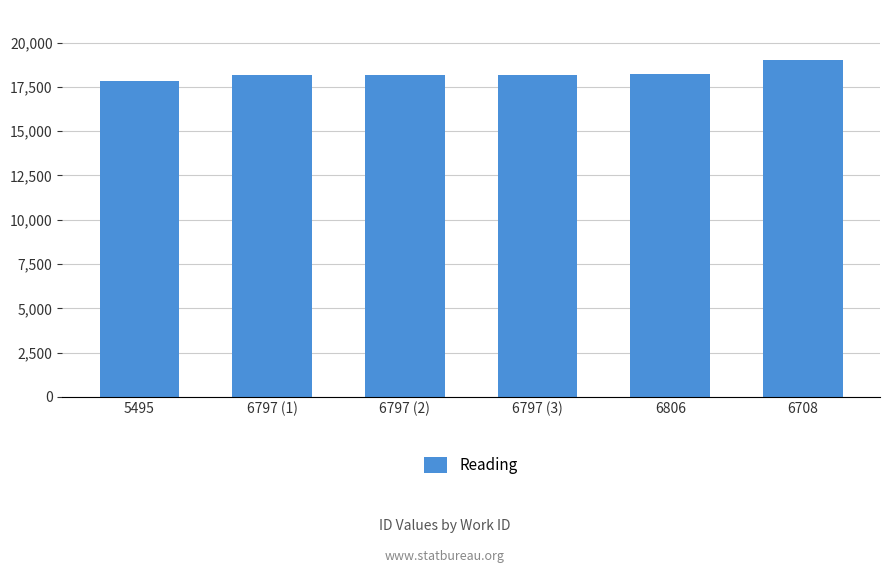

What is the average value?

18251